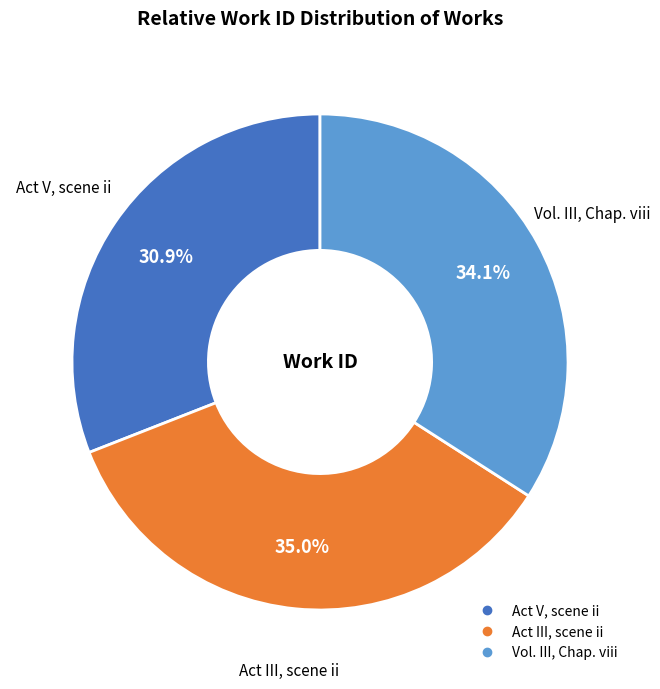

Rank the categories by value from highest to lowest.

Act III, scene ii, Vol. III, Chap. viii, Act V, scene ii